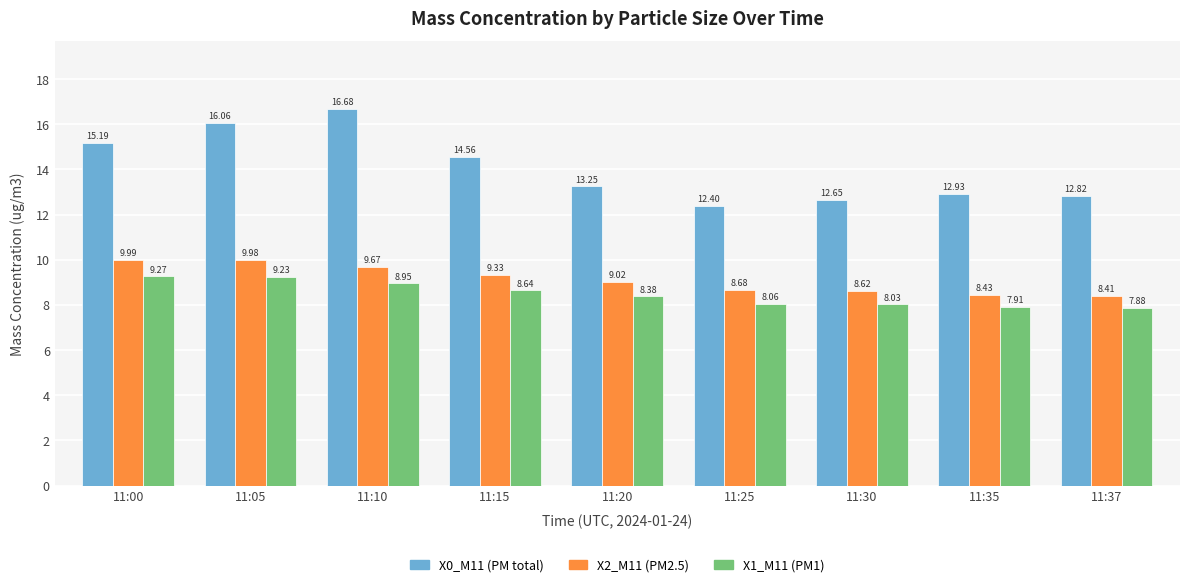

What is the spread (max minus min) of values at 11:37?

4.9